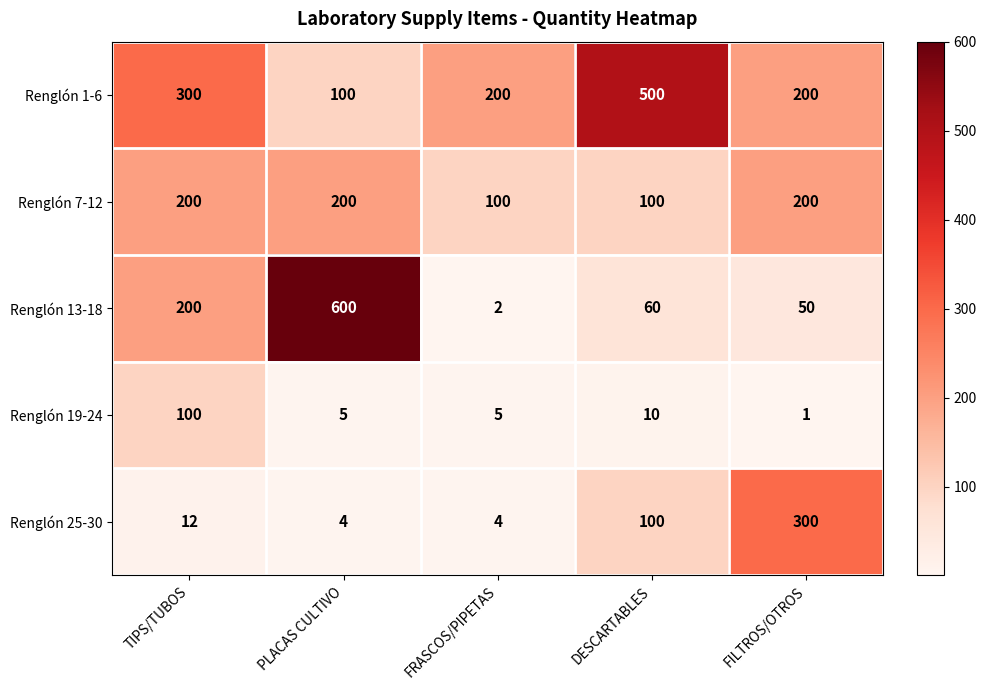

Where is Renglón 19-24 nearest to the value 50?

DESCARTABLES